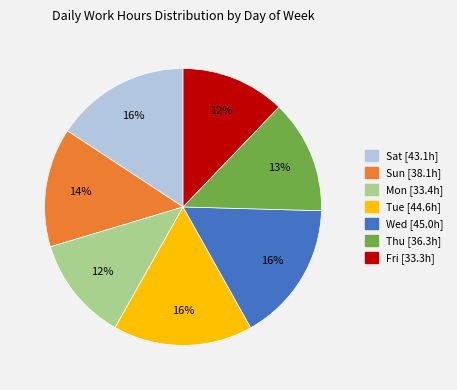

To the nearest percent, what portion does Wed represent?

16%